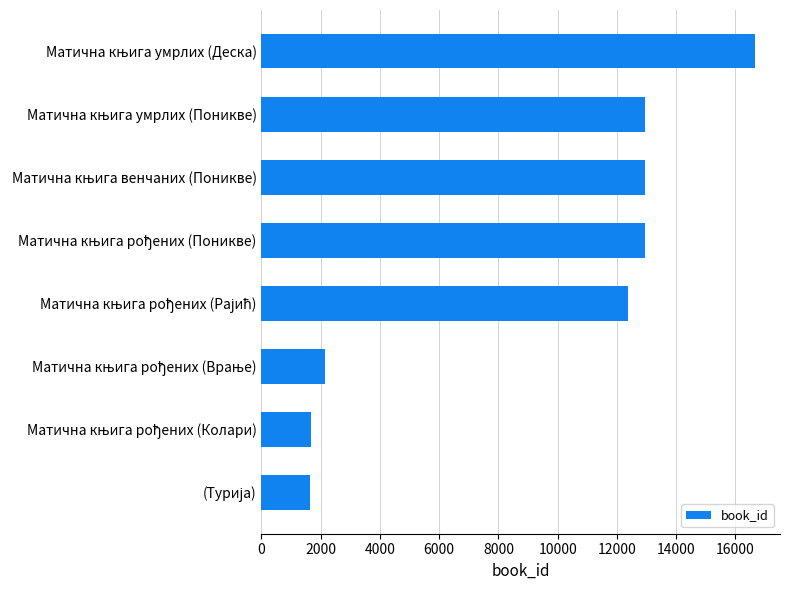

What is the difference between the maximum and minimum values?

15028